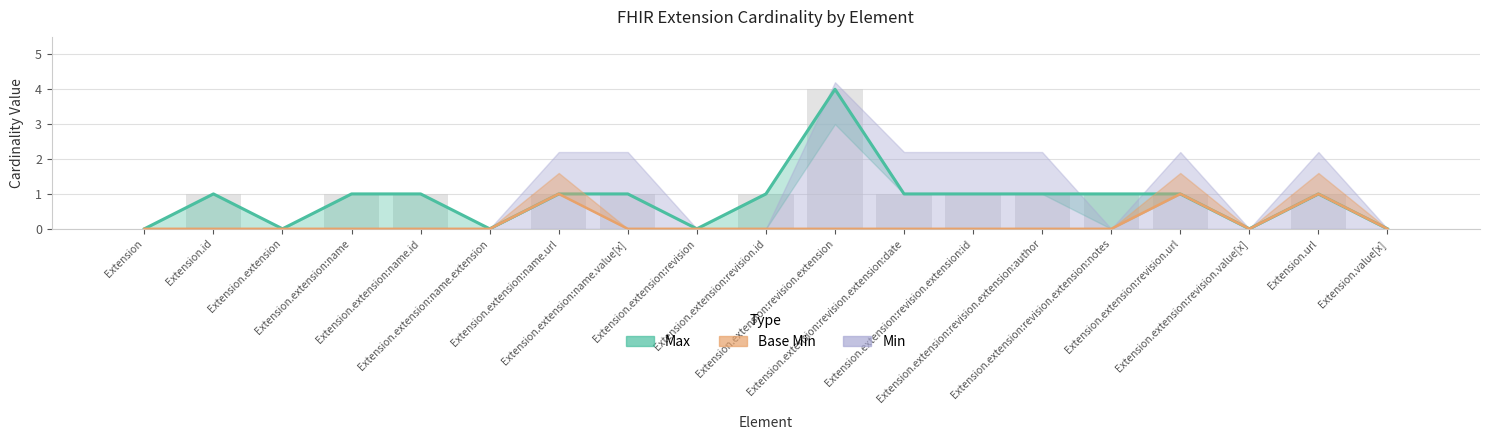

Count the Base Min values in the range 0 to 1.

19